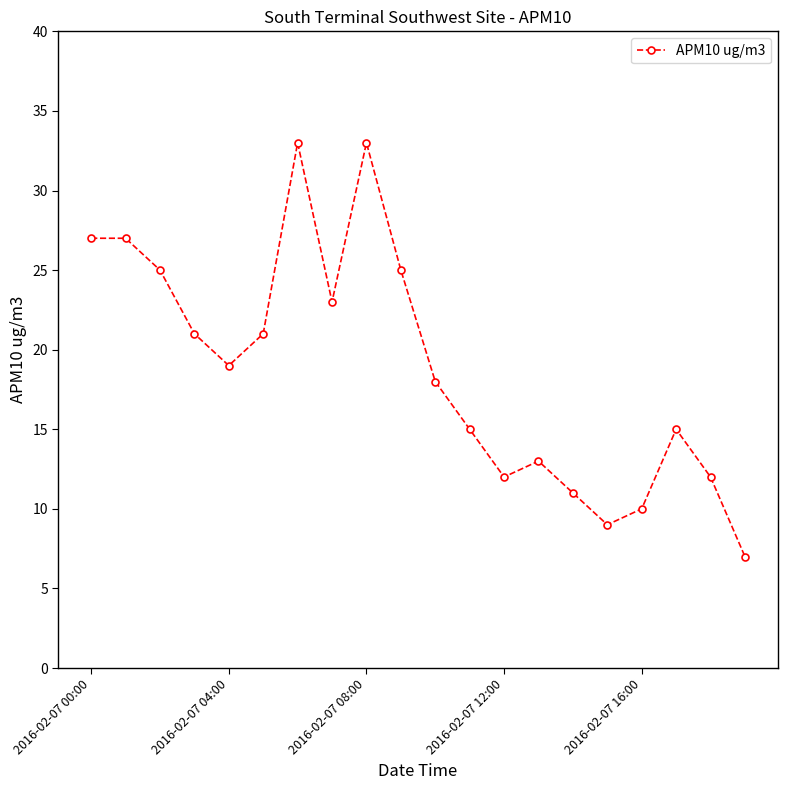

What is the value of the 1st point from the left?

27